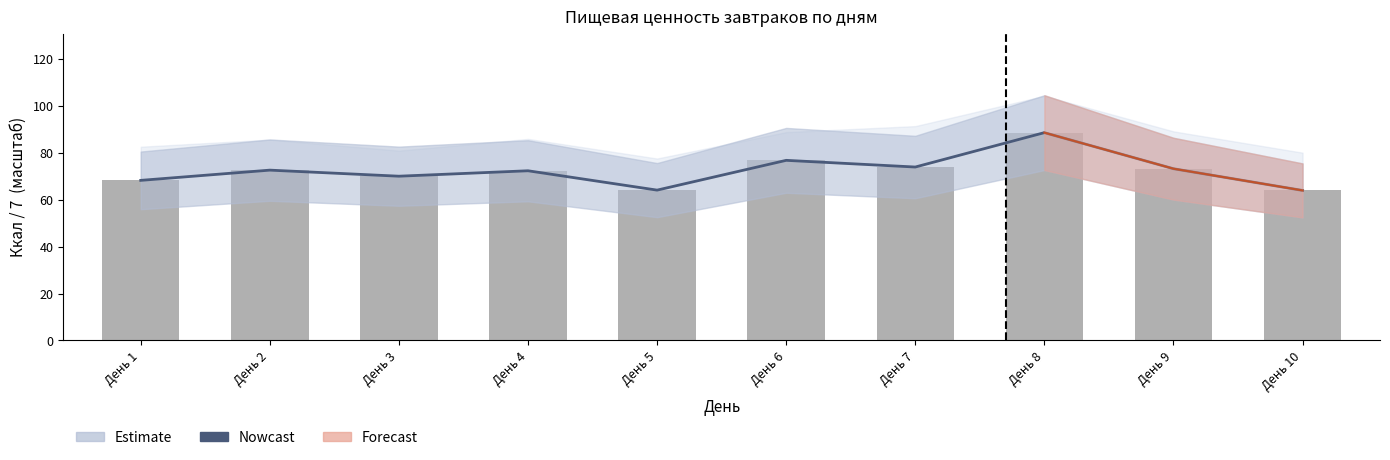

What is the value of the 7th bar from the left?

73.9